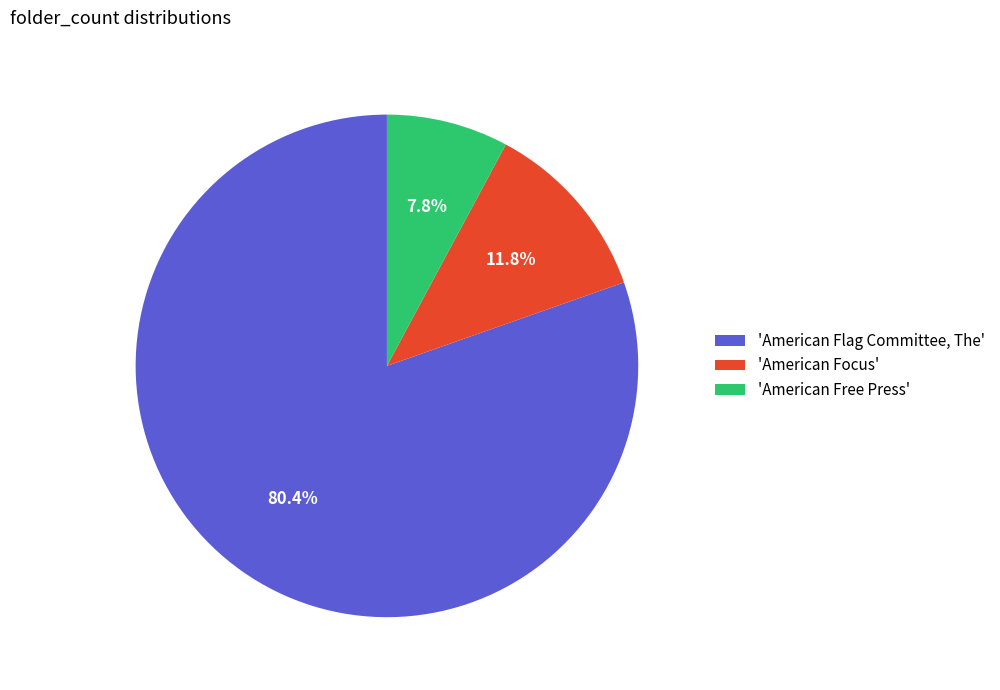

How much of the chart is everything except 'American Free Press'?

92.2%